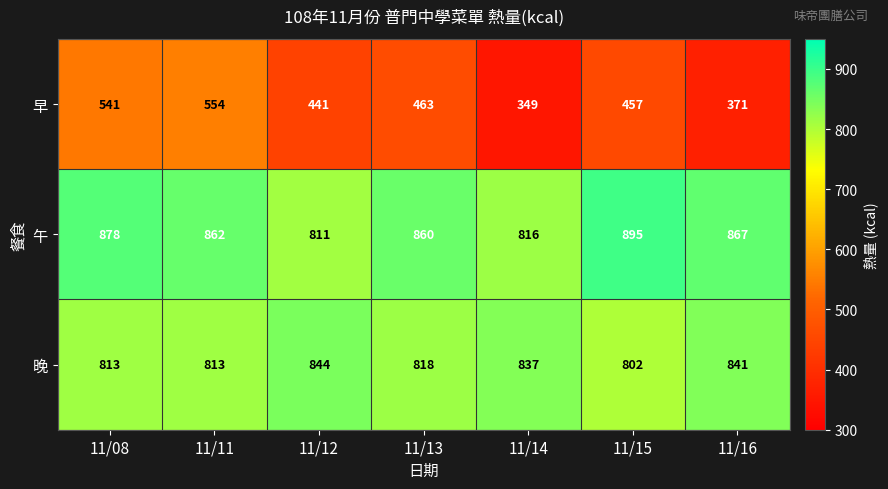

How many categories are shown in the chart?

7